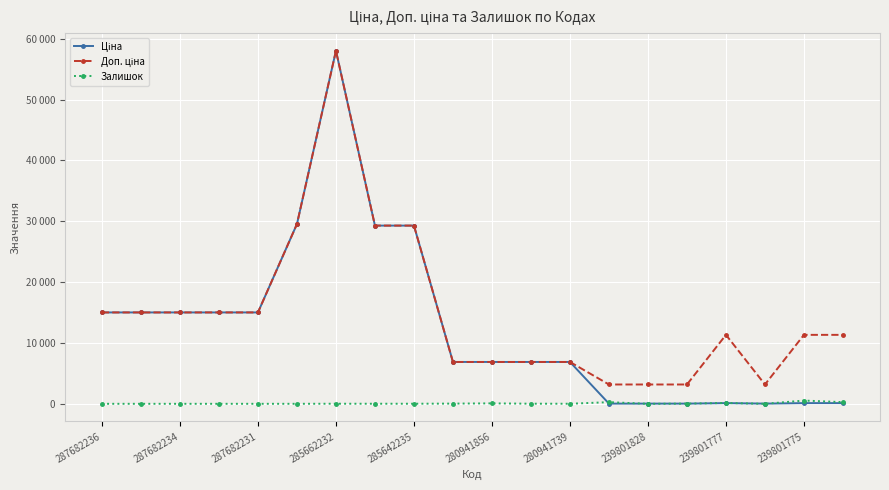

Is this an area chart (filled region under the line)?

No